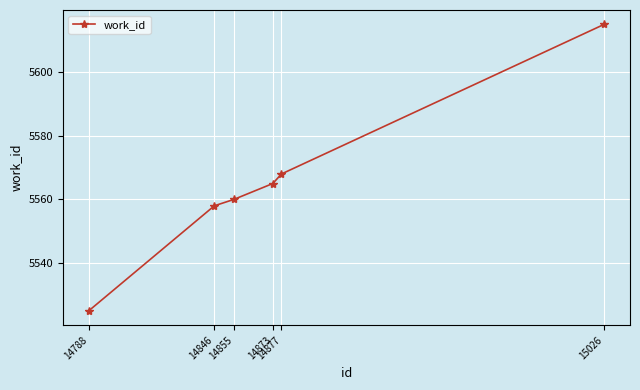

True or false: there are more than 0 points higher than both neighbors.

False